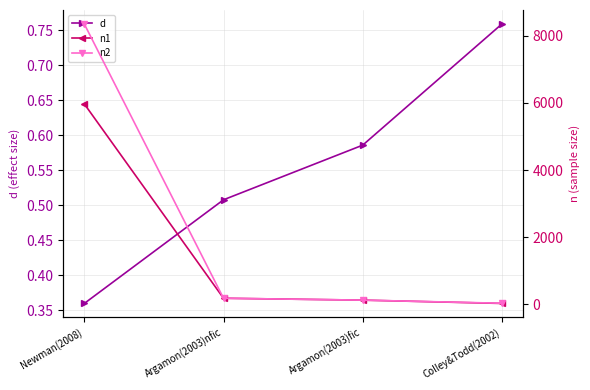

How many lines are shown in the chart?

3